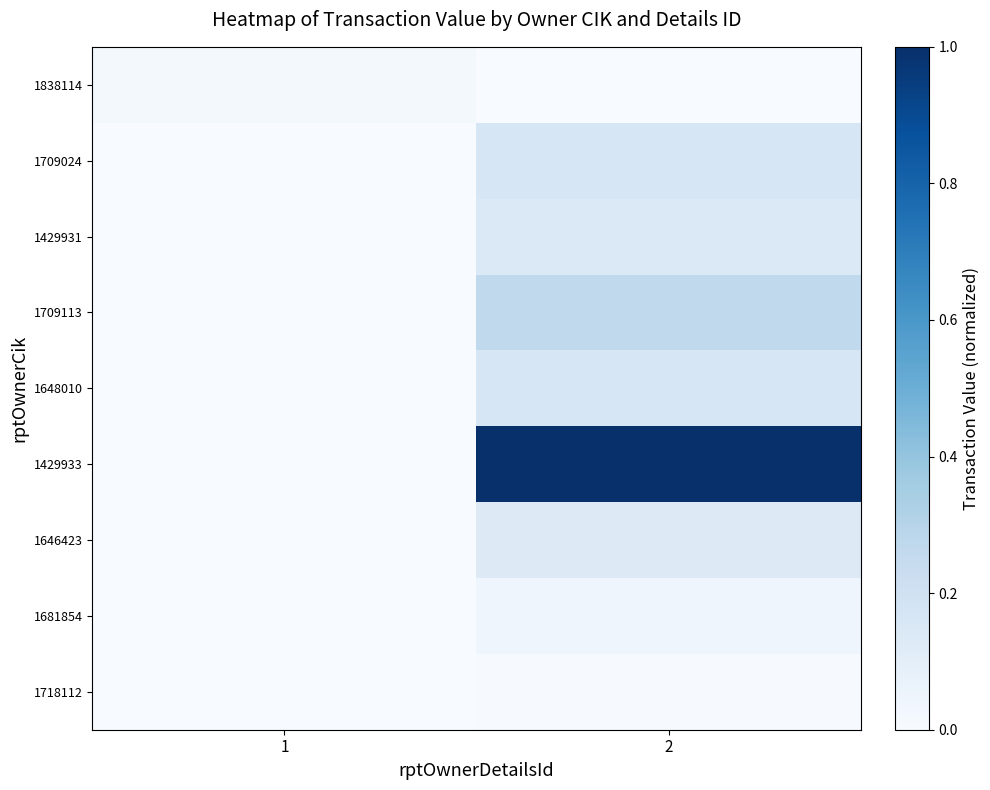

Reading left to right, what are all the values shown in this chart?

1838114: 1=0.0	2=0.0
1709024: 1=0.0	2=0.2
1429931: 1=0.0	2=0.1
1709113: 1=0.0	2=0.3
1648010: 1=0.0	2=0.2
1429933: 1=0.0	2=1.0
1646423: 1=0.0	2=0.1
1681854: 1=0.0	2=0.0
1718112: 1=0.0	2=0.0